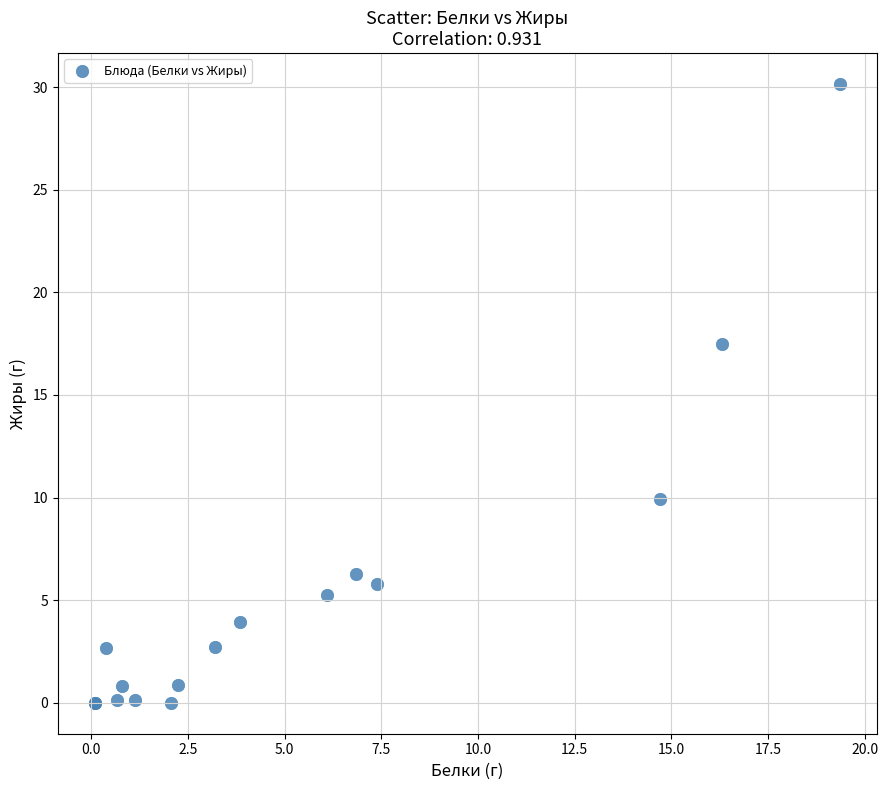

What Y value in the scatter plot is closest to 15?

17.5